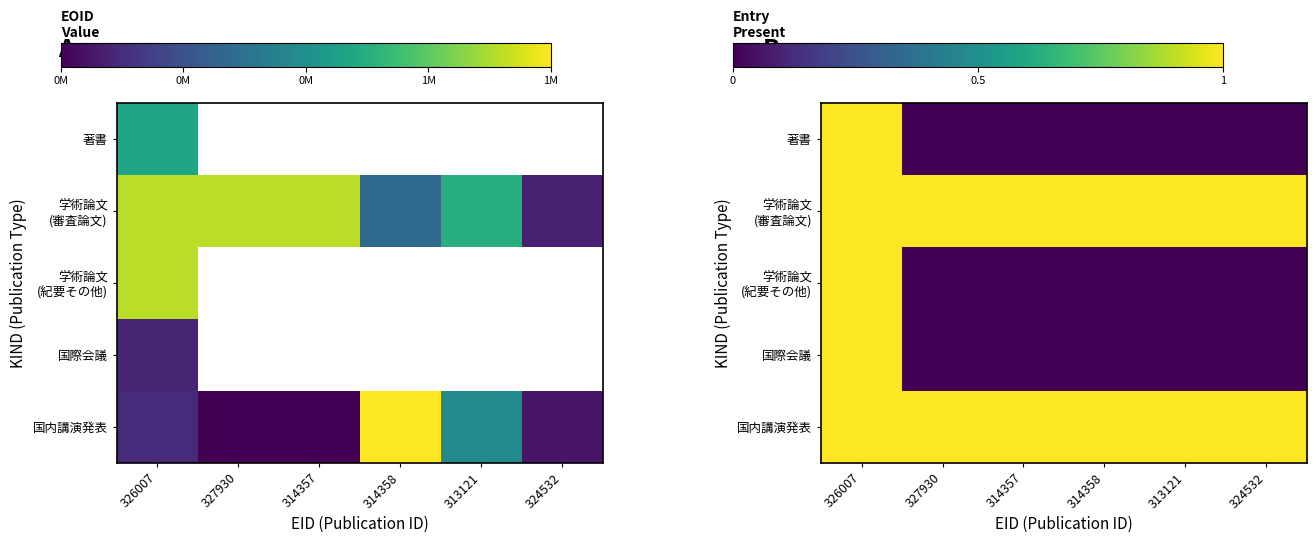

How many distinct data groups are displayed?

5